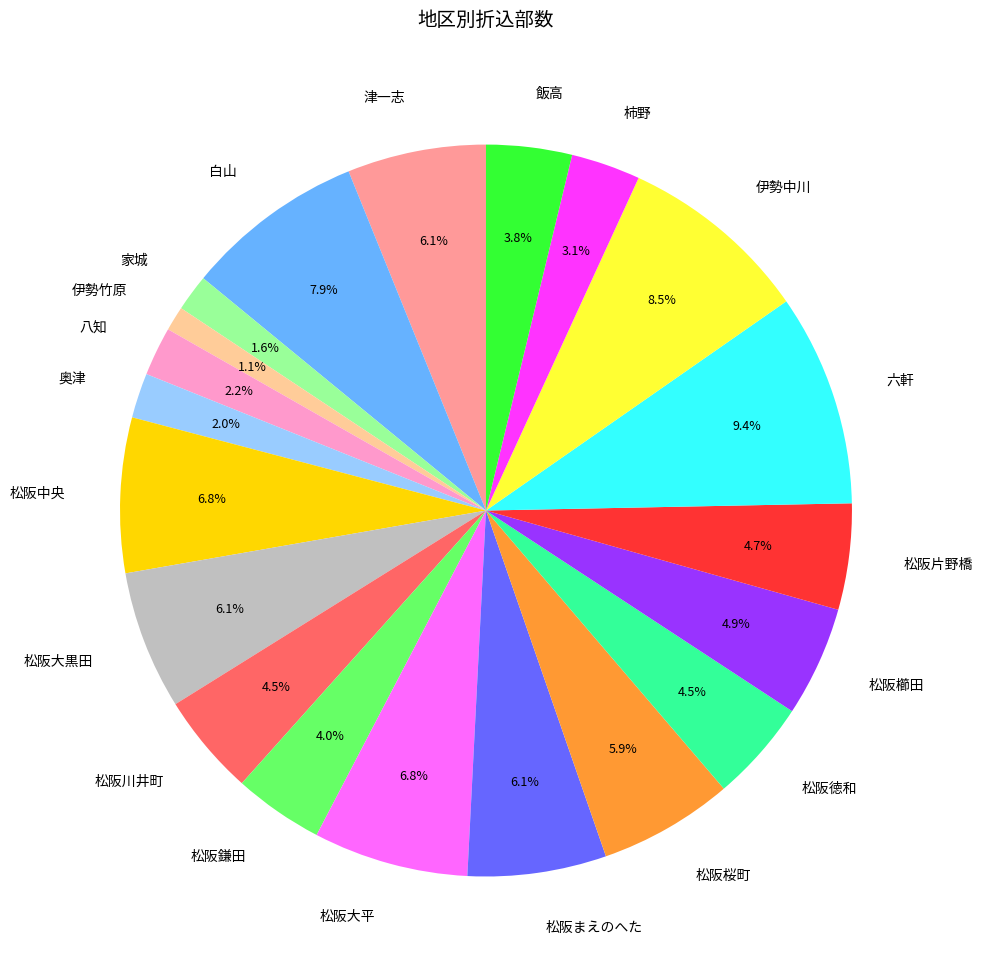

Count the number of slices in the pie.

20